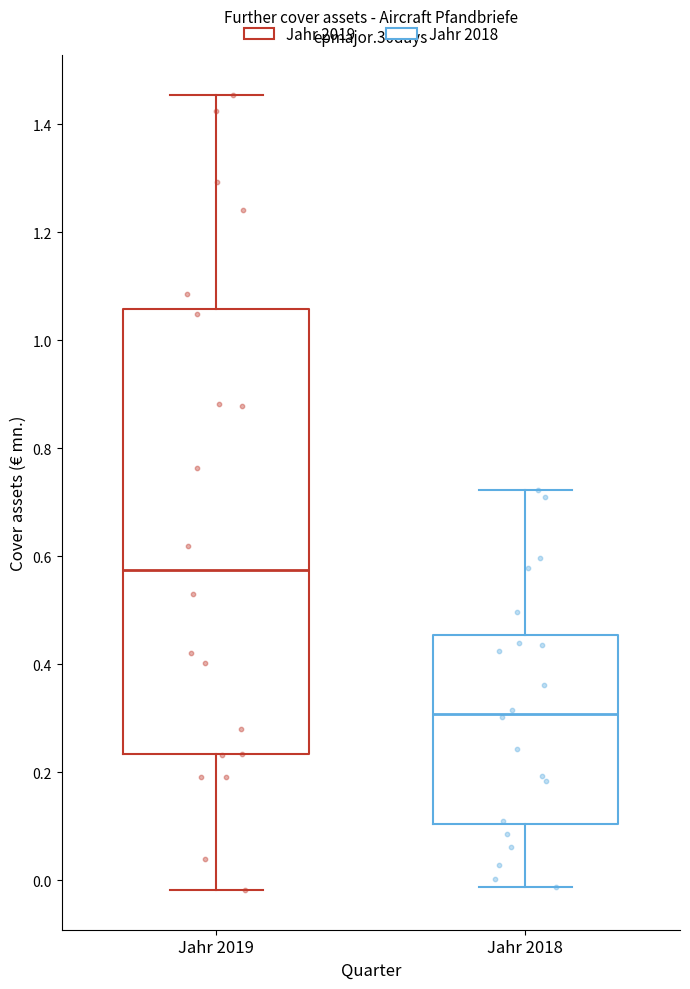

Reading left to right, read every box against the y-axis: the position of its median line, the range the box covers, and the ends of its whiskers. The values are not printed on the chart, so give them approximately, as read against the axis.

Jahr 2019: median 0.58, box 0.24 to 1.06, whiskers -0.02 to 1.46
Jahr 2018: median 0.30, box 0.10 to 0.46, whiskers -0.02 to 0.72